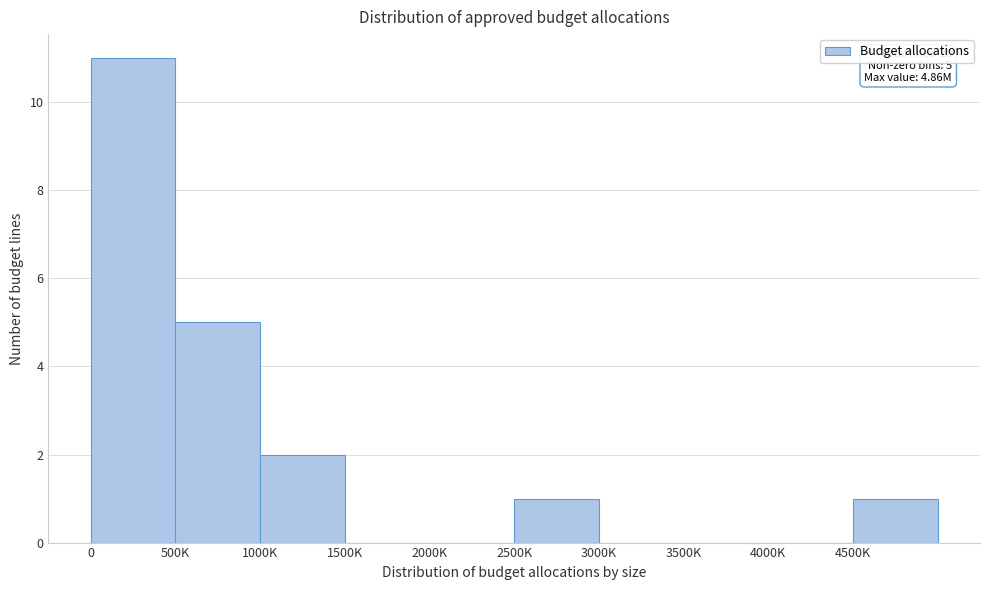

Reading left to right, transcribe all the data shown in this chart.

0=11	500K=5	1000K=2	1500K=0	2000K=0	2500K=1	3000K=0	3500K=0	4000K=0	4500K=1